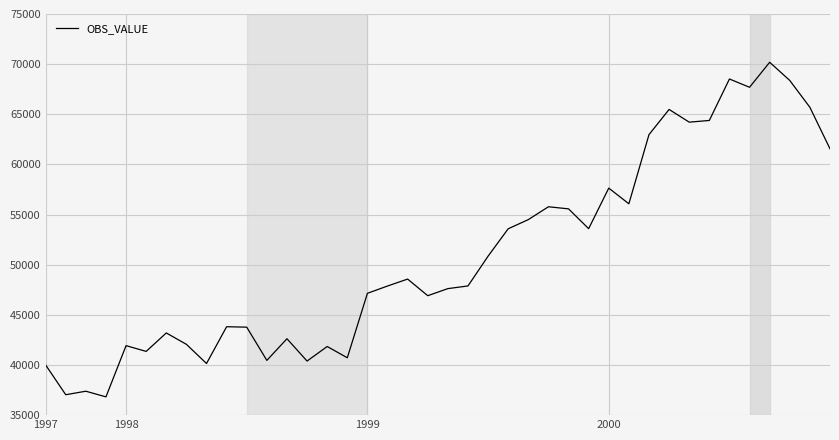

How many values exceed 47882?

20